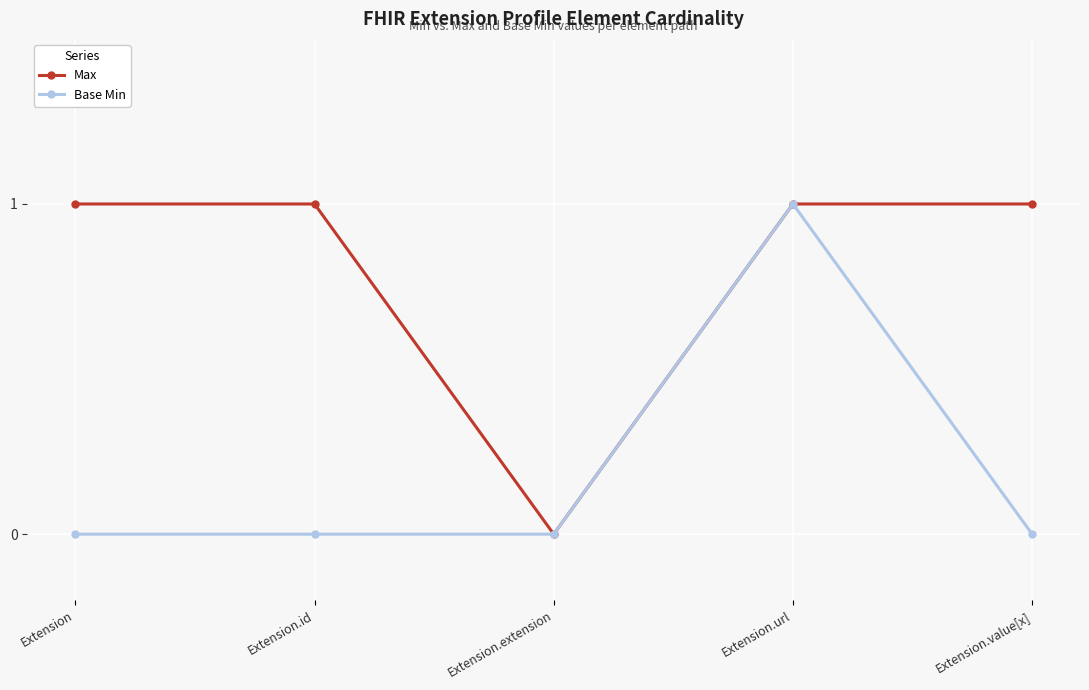

What value does the Max series have at Extension.url?

1